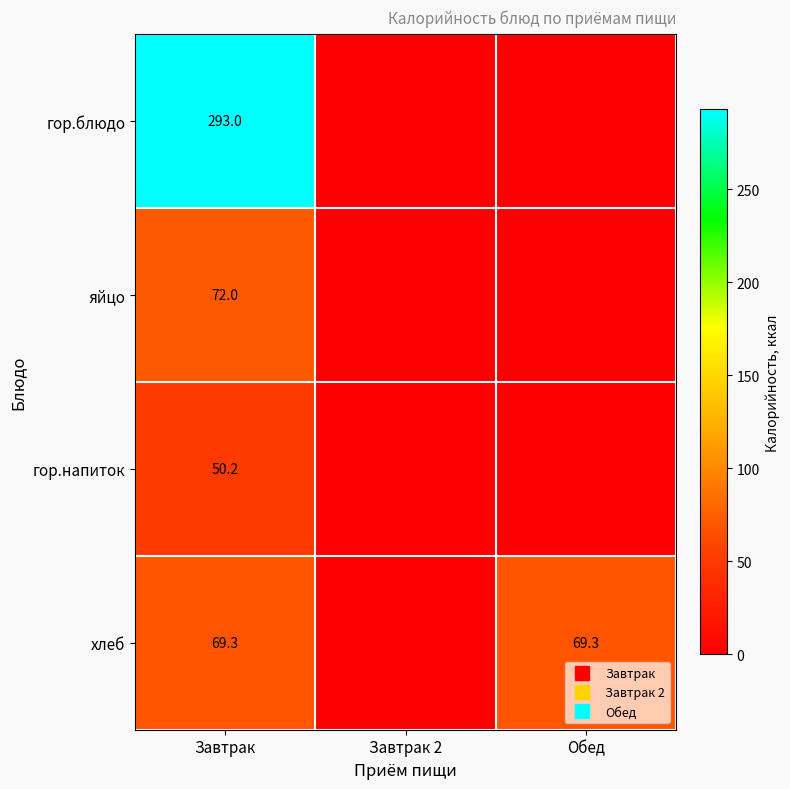

Which category has the highest value across all series?

Завтрак